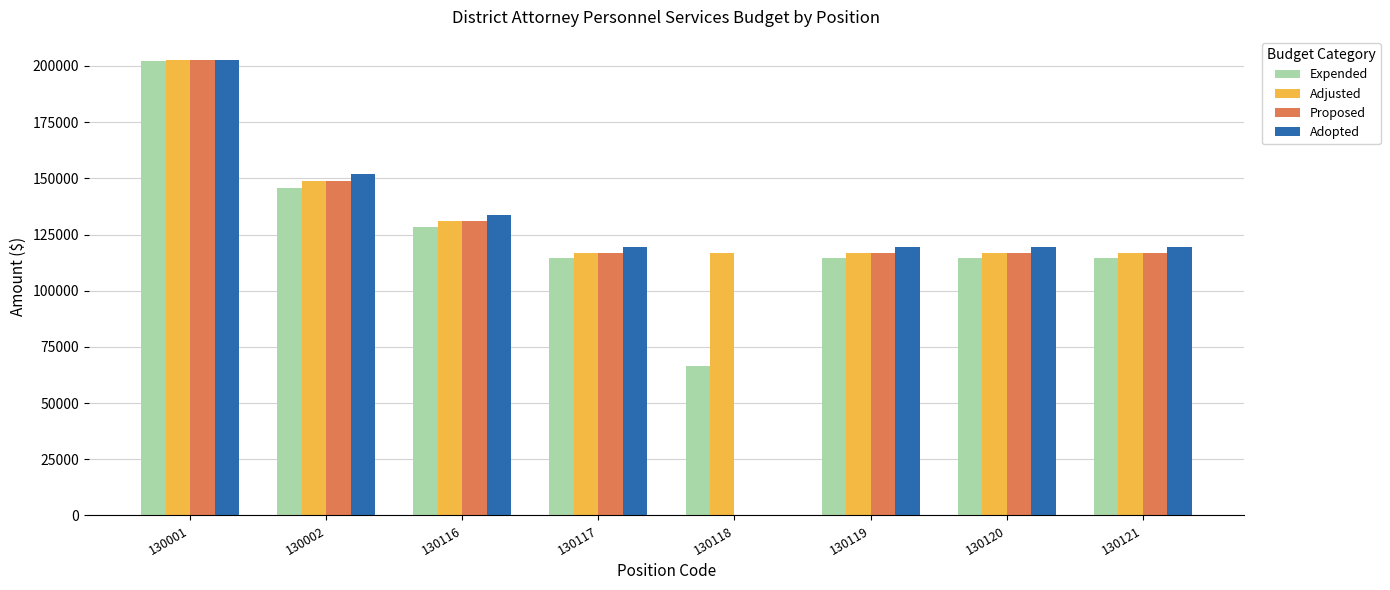

What is the maximum value shown in the chart?

202800.0